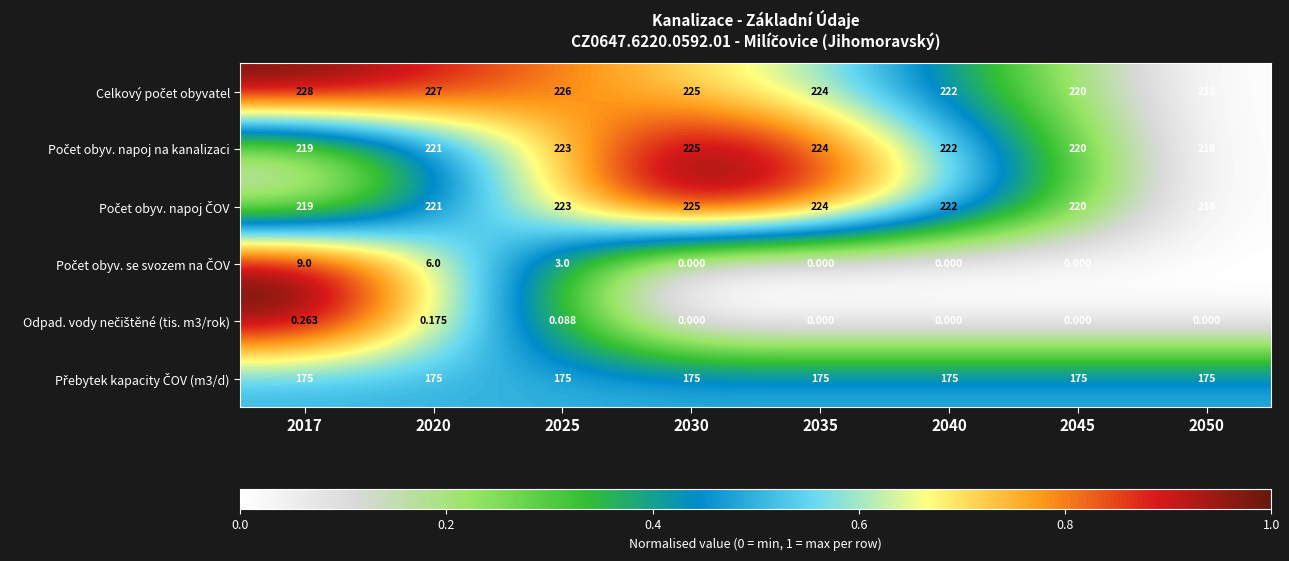

Between 2025 and 2040, which is larger?

2025